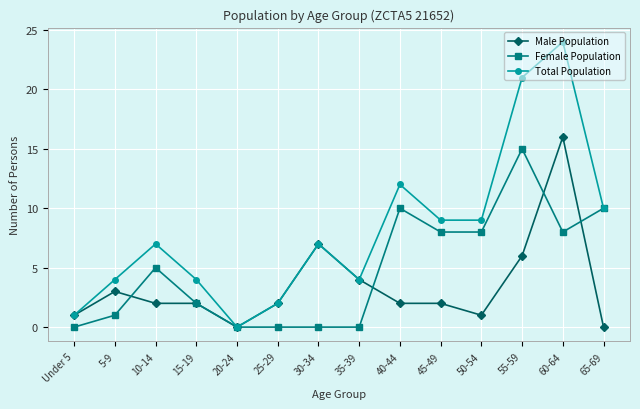

At which label is Total Population closest to 12?

40-44